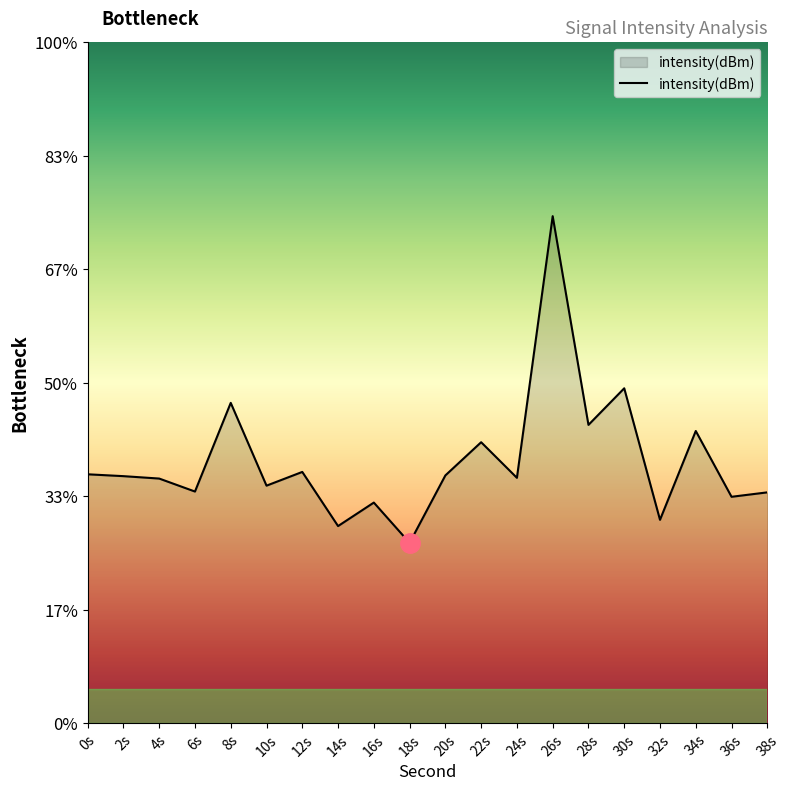

Which label corresponds to the smallest value in the chart?

18s